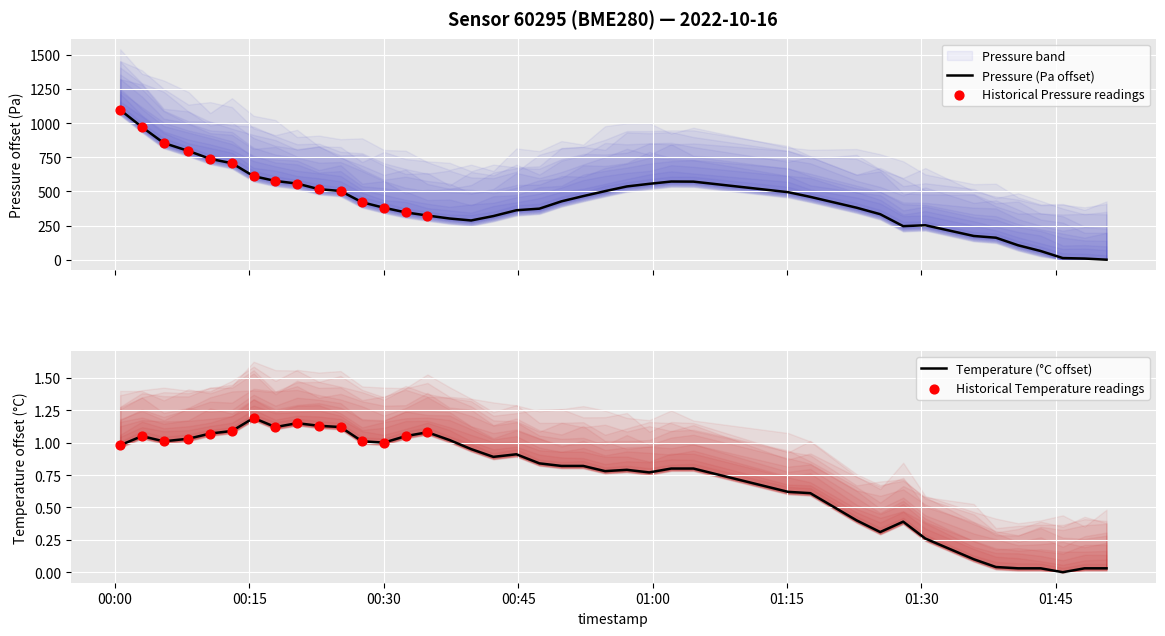

Which series reaches the minimum Y coordinate?

pressure